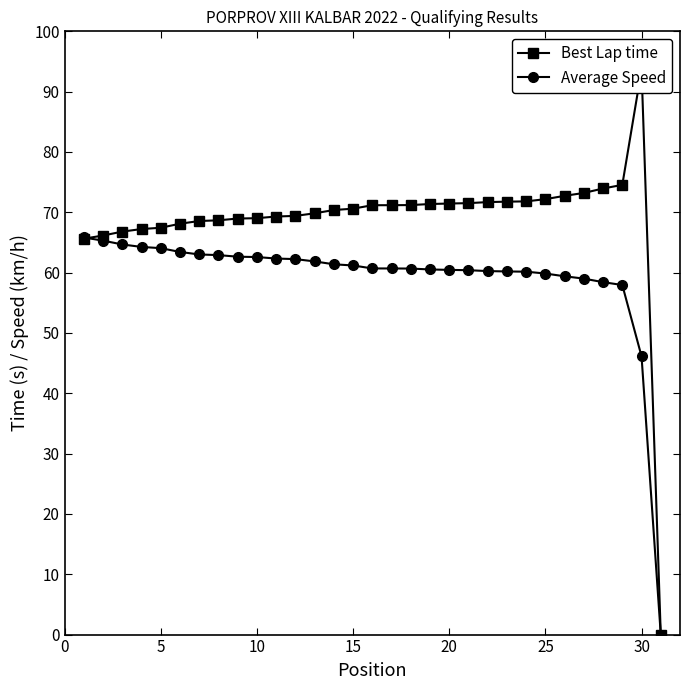

How many positive values does the Best Lap time series have?

30